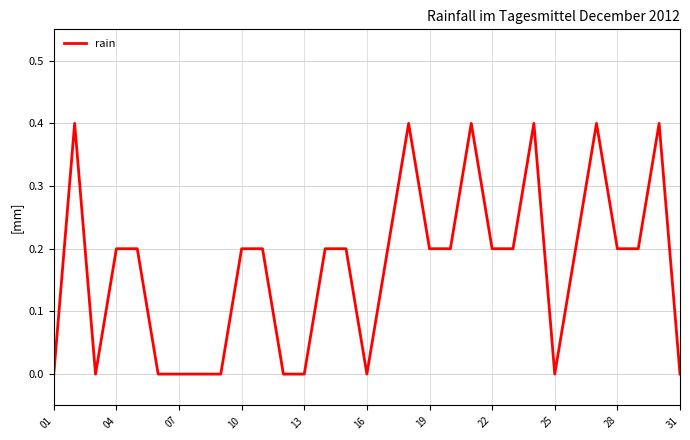

What is the maximum value shown in the chart?

0.4